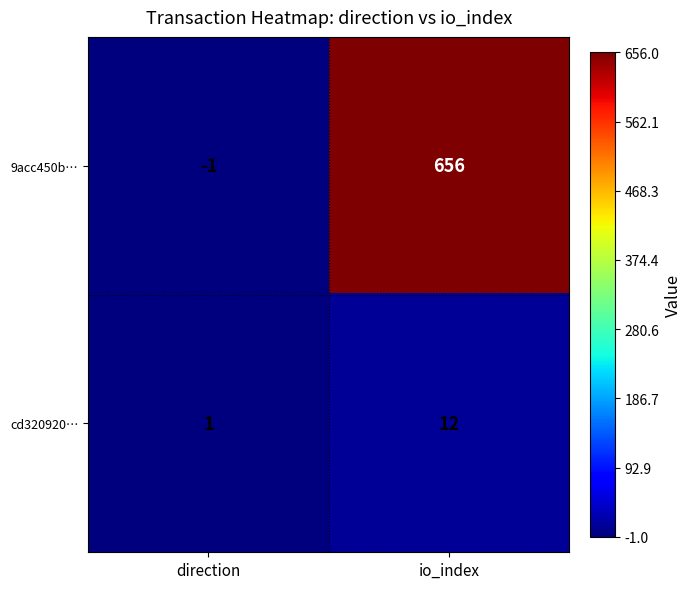

What is the maximum value shown in the chart?

656